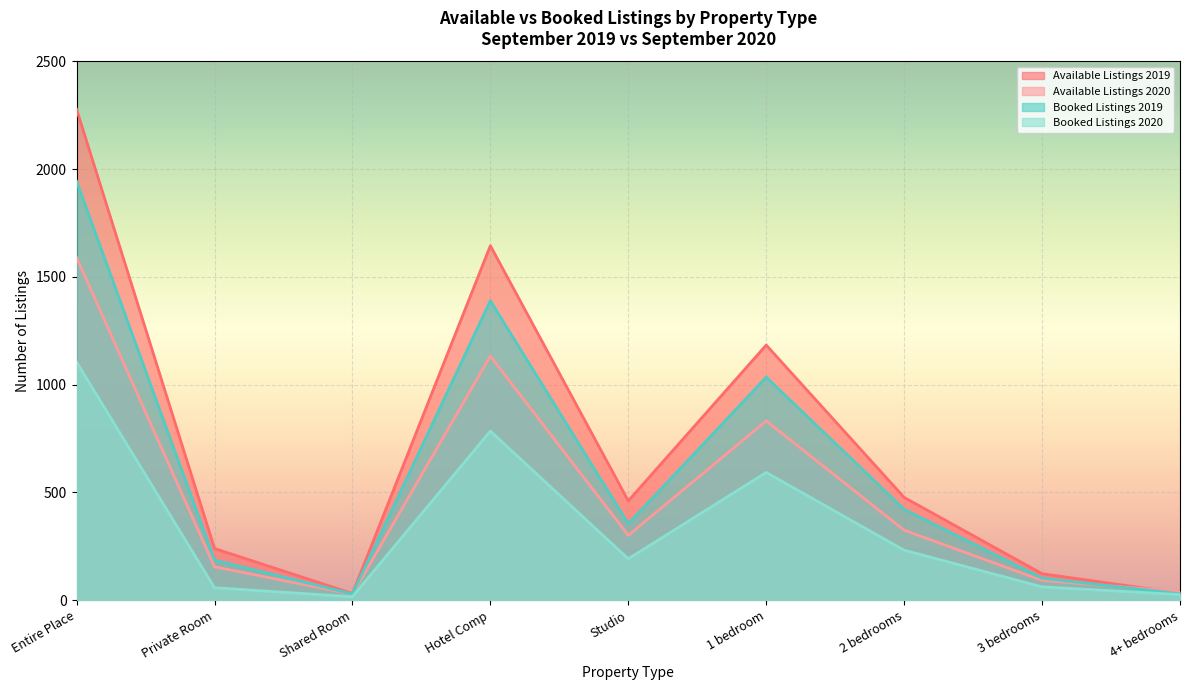

Which series has the largest total across all categories?

Available Listings 2019